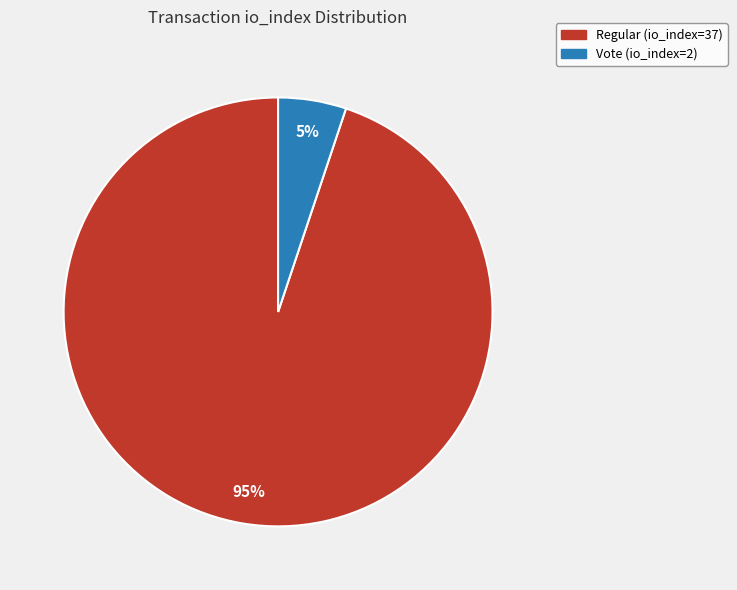

Do Vote (io_index=2) and Regular (io_index=37) together represent more than half of the pie?

Yes